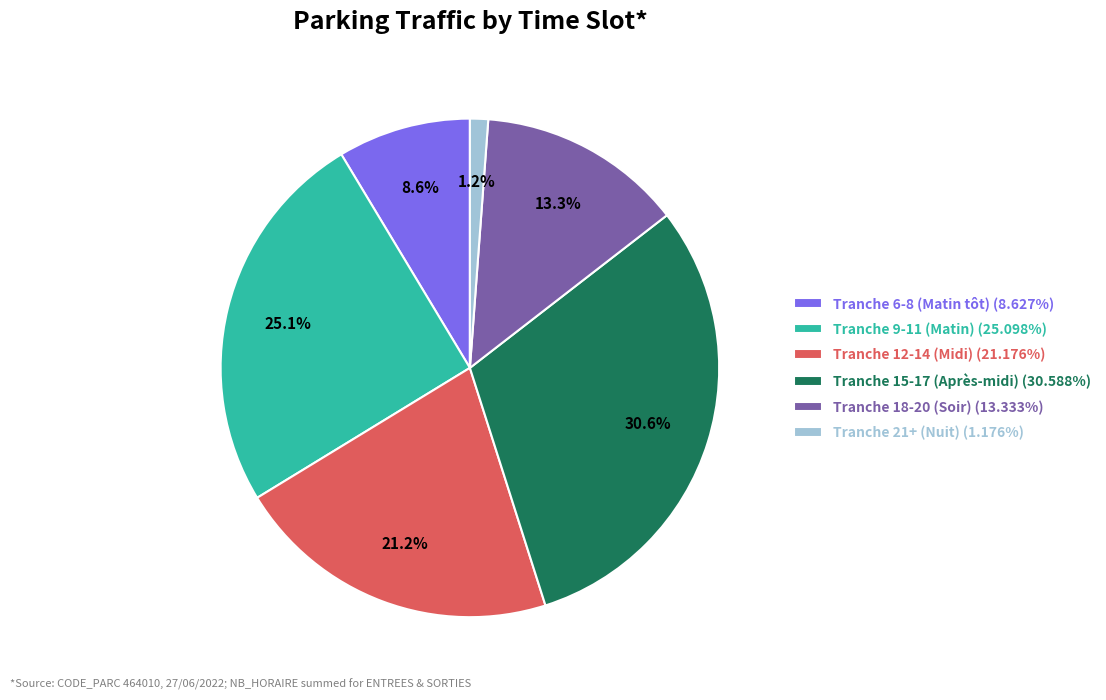

Approximately how many times larger is the value at Tranche 12-14 (Midi) (21.176%) compared to Tranche 9-11 (Matin) (25.098%)?

0.8